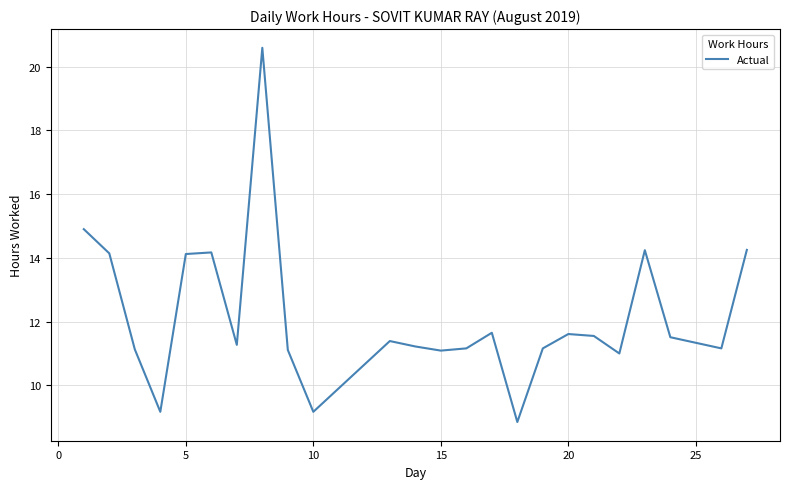

Is this an area chart (filled region under the line)?

No